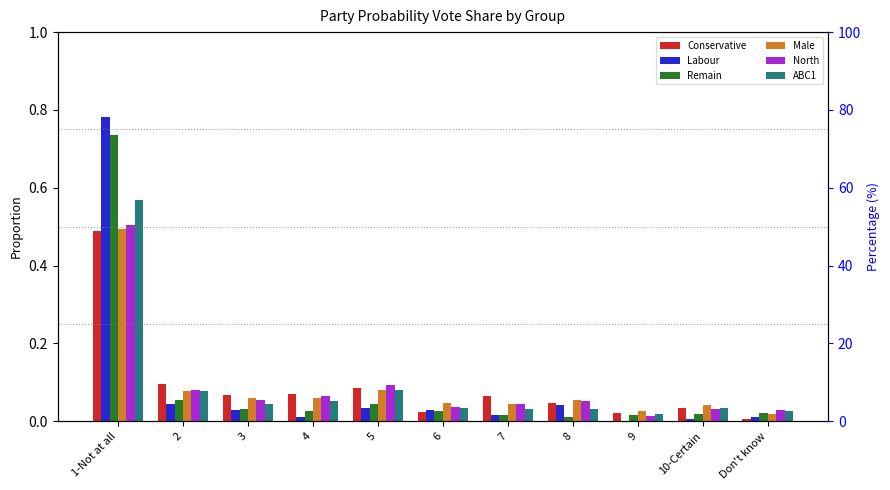

What is the total value across all series at 6?

0.2